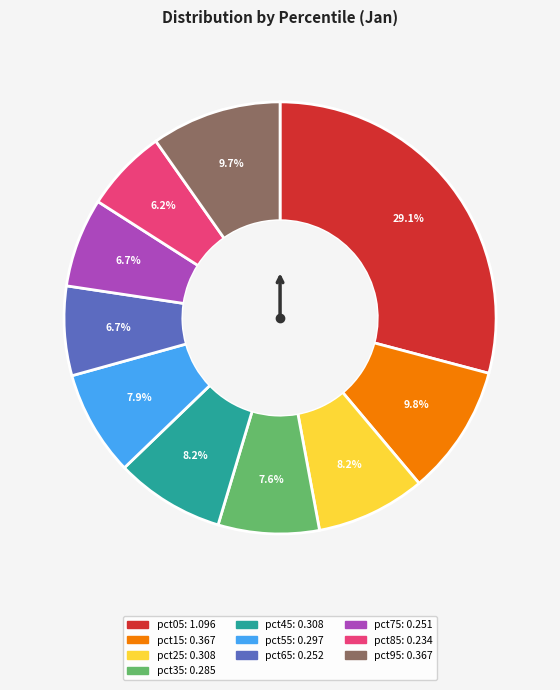

How much of the chart is everything except pct95?

90.3%